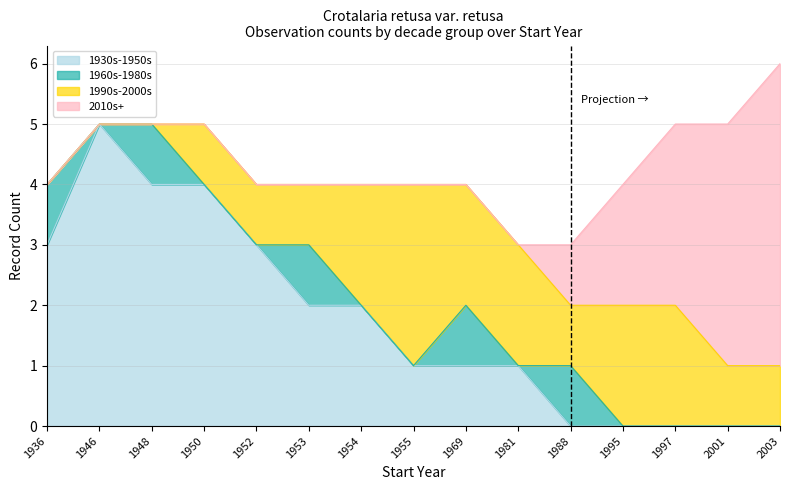

What are all the series names shown in the legend?

1930s-1950s, 1960s-1980s, 1990s-2000s, 2010s+